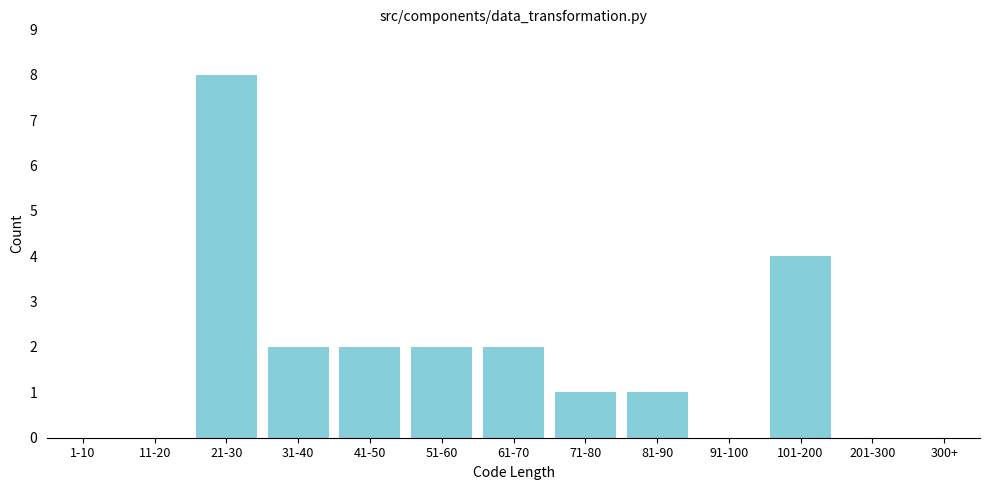

Reading left to right, transcribe all the data shown in this chart.

1-10=0	11-20=0	21-30=8	31-40=2	41-50=2	51-60=2	61-70=2	71-80=1	81-90=1	91-100=0	101-200=4	201-300=0	300+=0